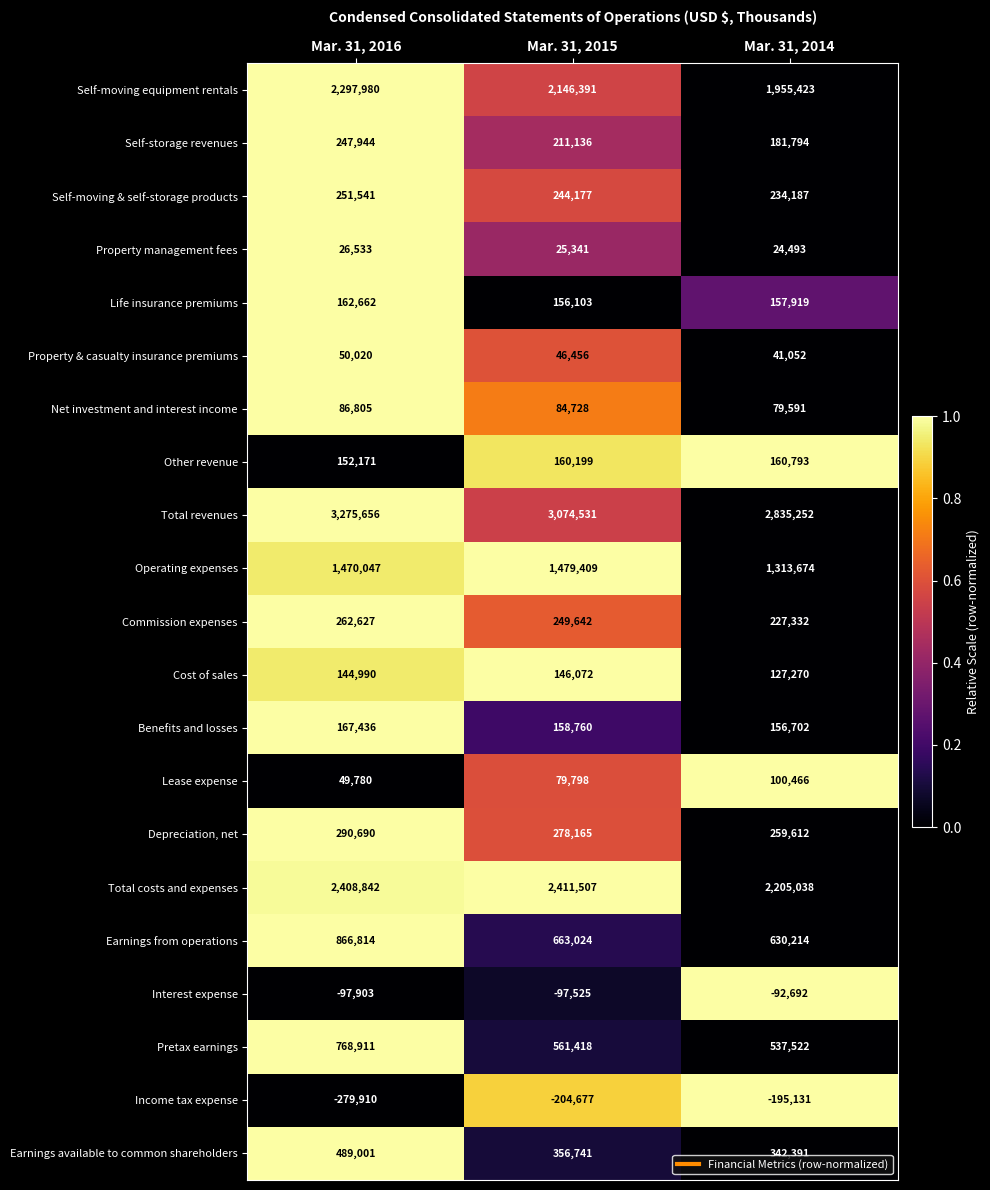

Is it true that Earnings from operations equals 199751 at Mar. 31, 2015?

False